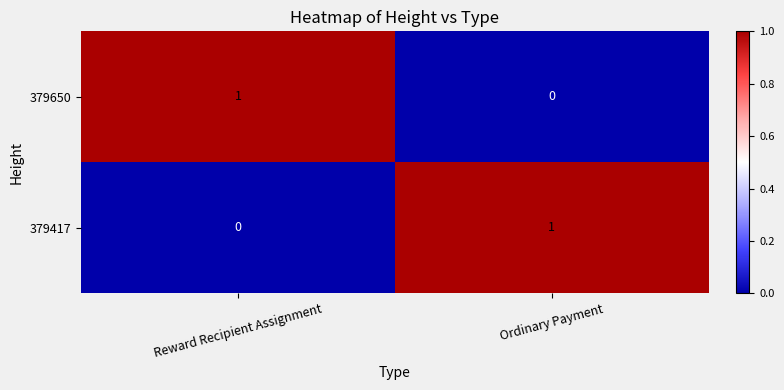

At which label is 379417 closest to 0?

Reward Recipient Assignment